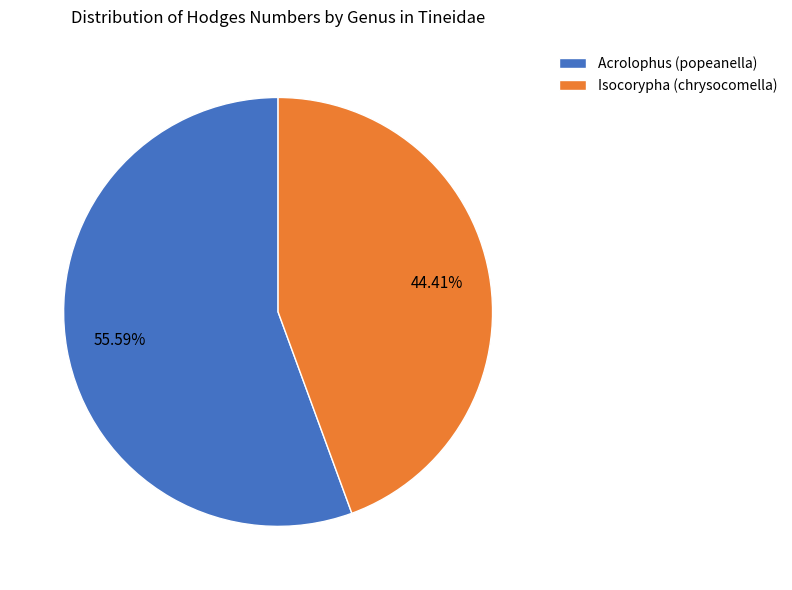

How many segments does this pie chart have?

2